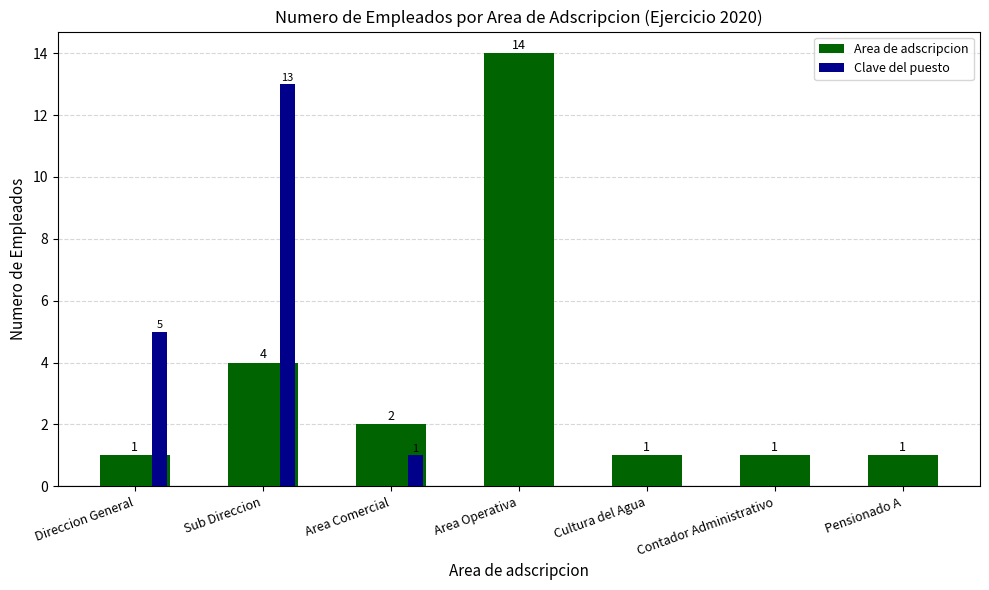

At which label does Area de adscripcion reach its peak?

Area Operativa